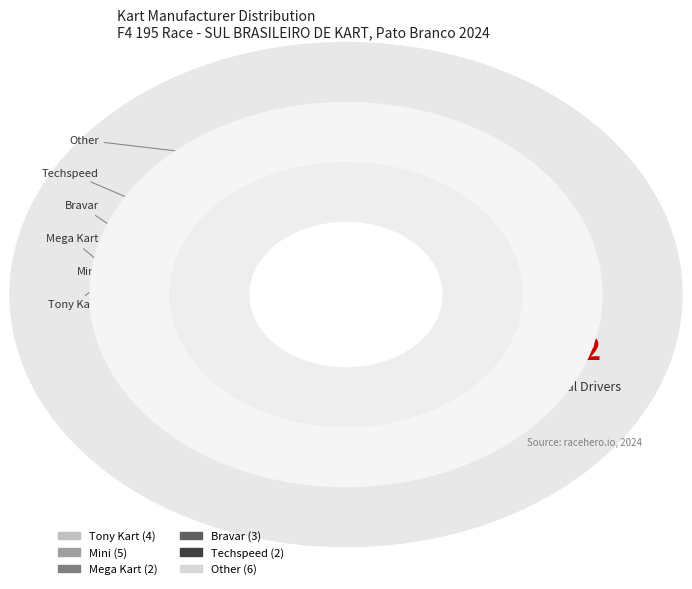

True or false: Mega Kart accounts for 9% of the total.

True